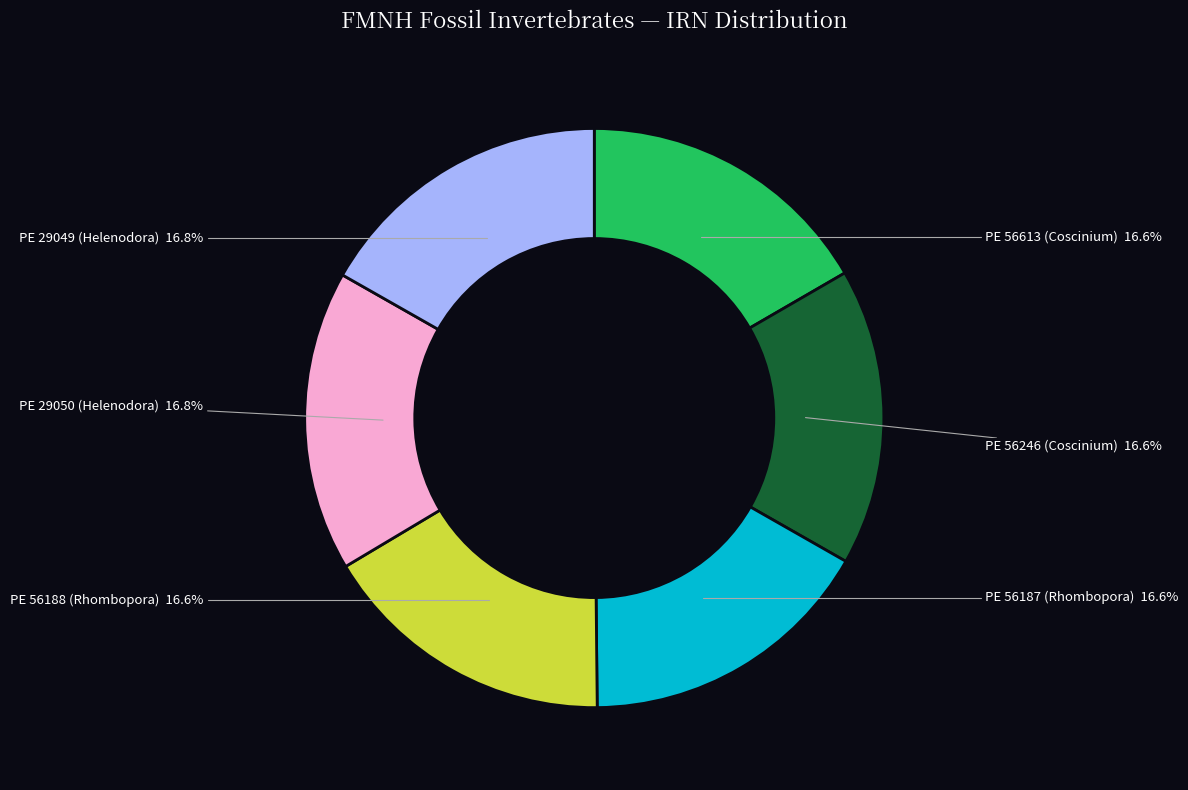

Do PE 29050 (Helenodora) and PE 29049 (Helenodora) together represent more than half of the pie?

No